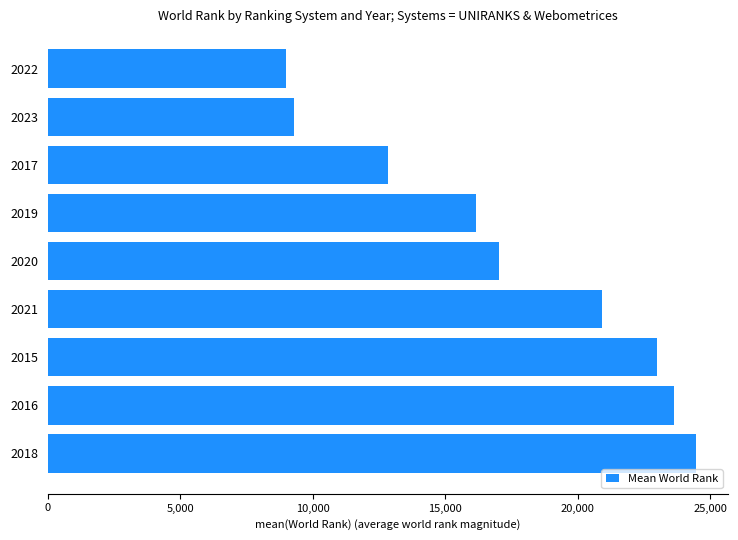

What is the ratio of the value at 2023 to the value at 2022?

1.0